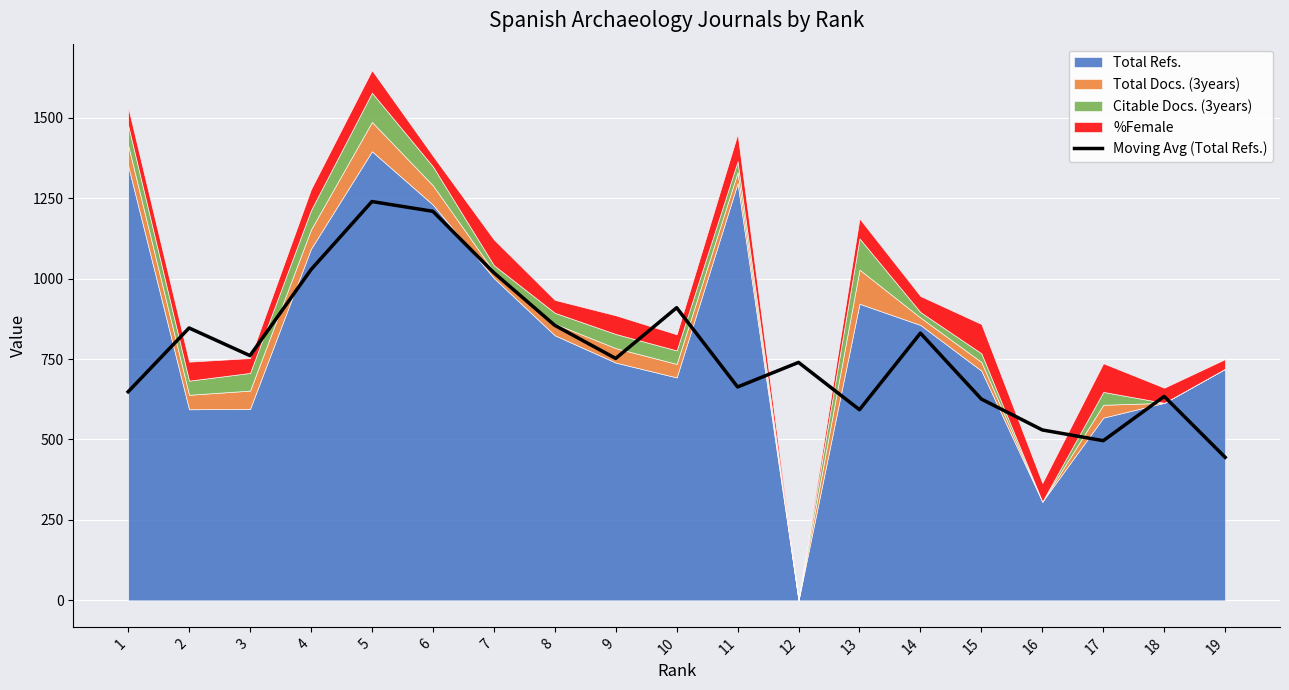

The chart shows a value of 648.3 at 1. True or false?

True